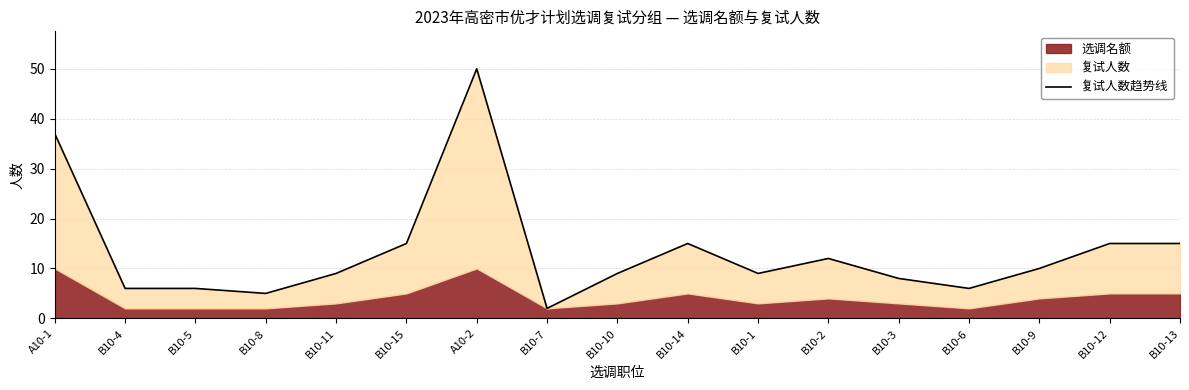

Which has a higher value, B10-8 or B10-11?

B10-11